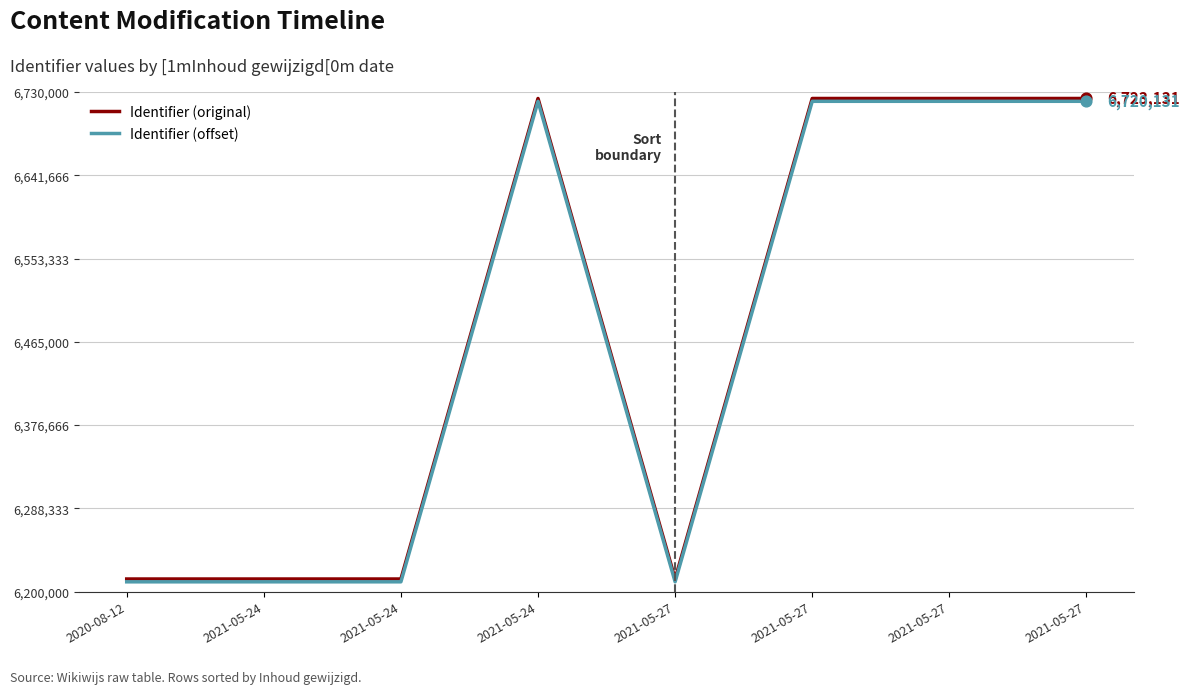

What is the total value across all series at 2021-05-27?

12423842